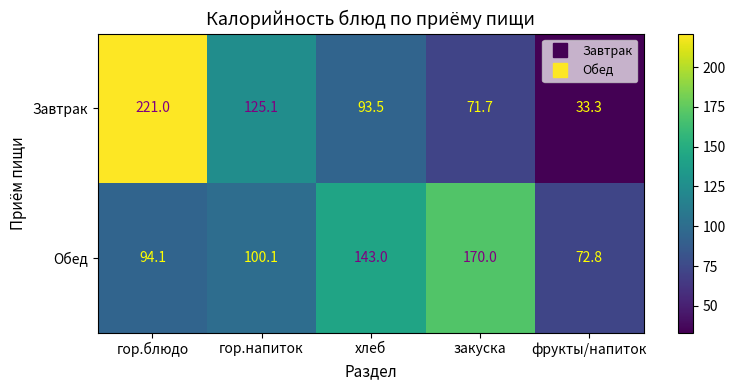

What is the difference between the maximum and minimum values in the Завтрак series?

187.7